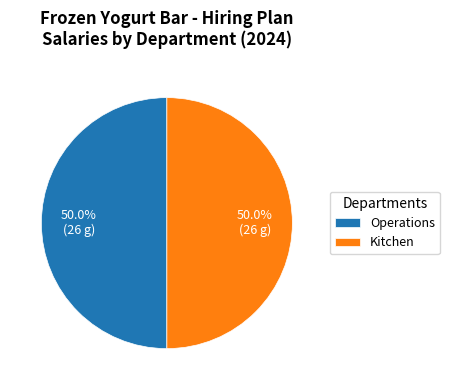

How much of the chart is everything except Kitchen?

50.0%